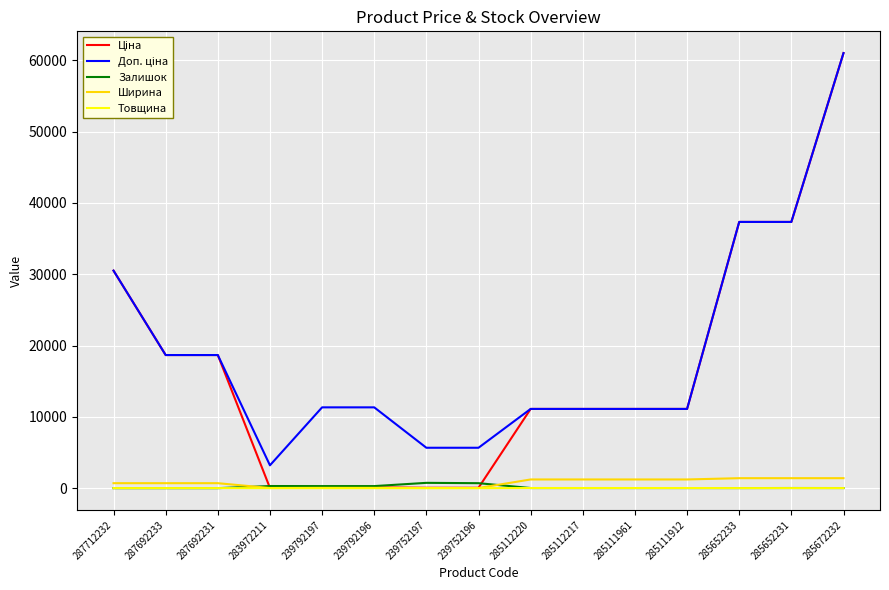

How many distinct data groups are displayed?

5